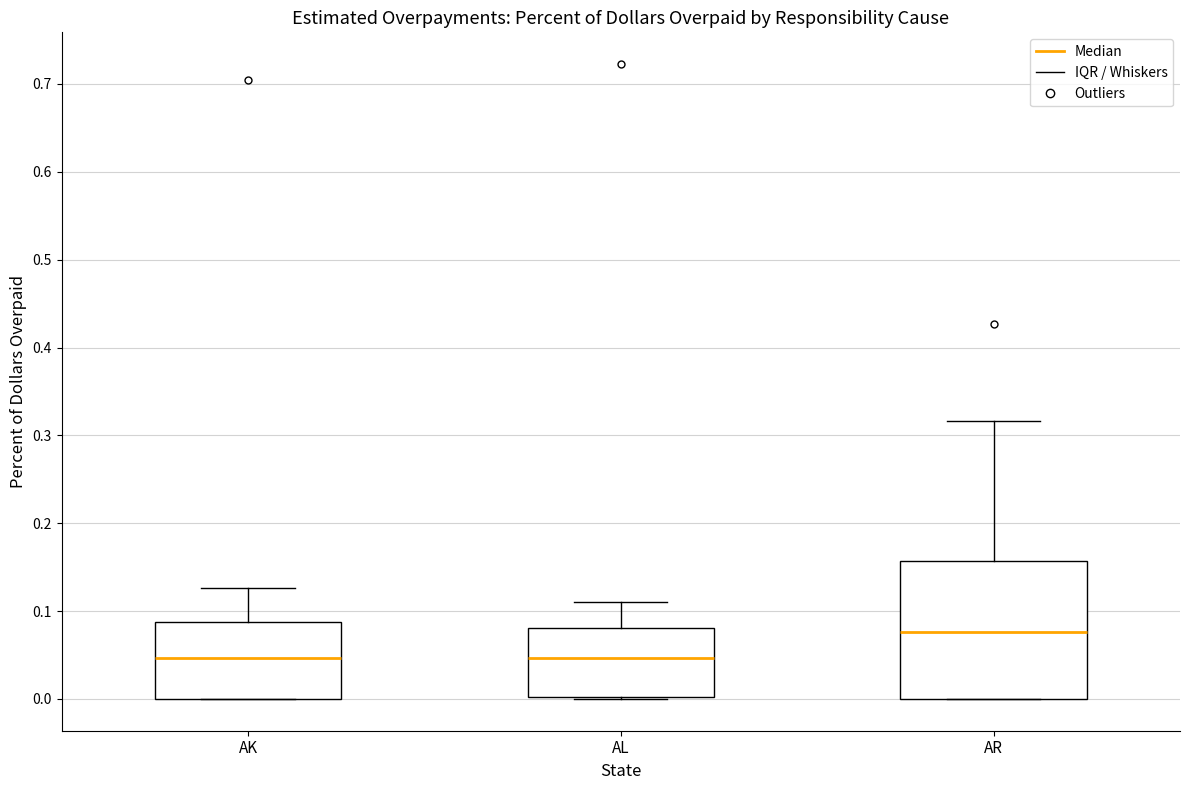

Reading left to right, transcribe this box plot: for each box, give where its median line is, the range the box spans, and where its two whiskers end, as read against the y-axis. The values are not printed on the chart, so give them approximately, as read against the axis.

AK: median 0.05, box 0.00 to 0.09, whiskers 0.00 to 0.13
AL: median 0.05, box 0.00 to 0.08, whiskers 0.00 to 0.11
AR: median 0.08, box 0.00 to 0.16, whiskers 0.00 to 0.32